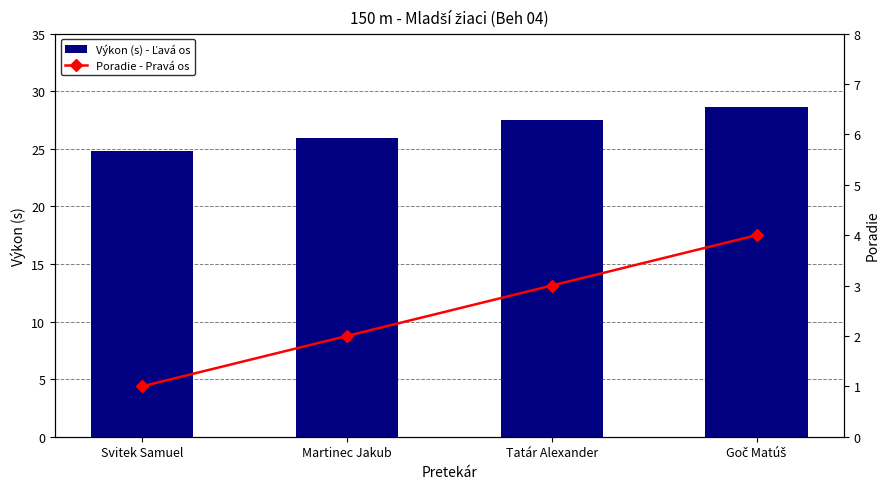

What is the sum of the Poradie - Pravá os values at Svitek Samuel and Martinec Jakub?

3.0